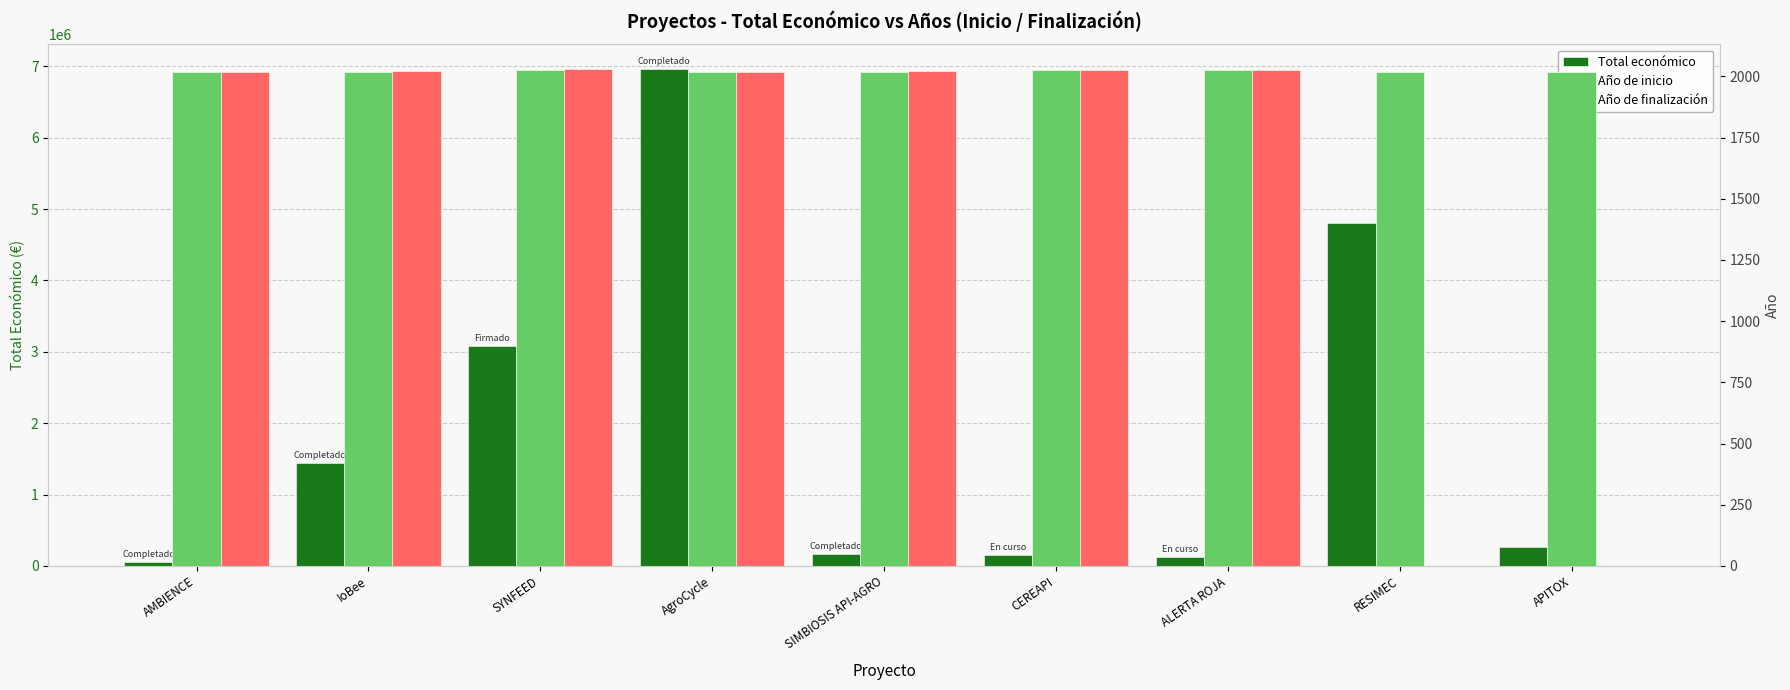

Between AMBIENCE and IoBee, which is larger?

IoBee